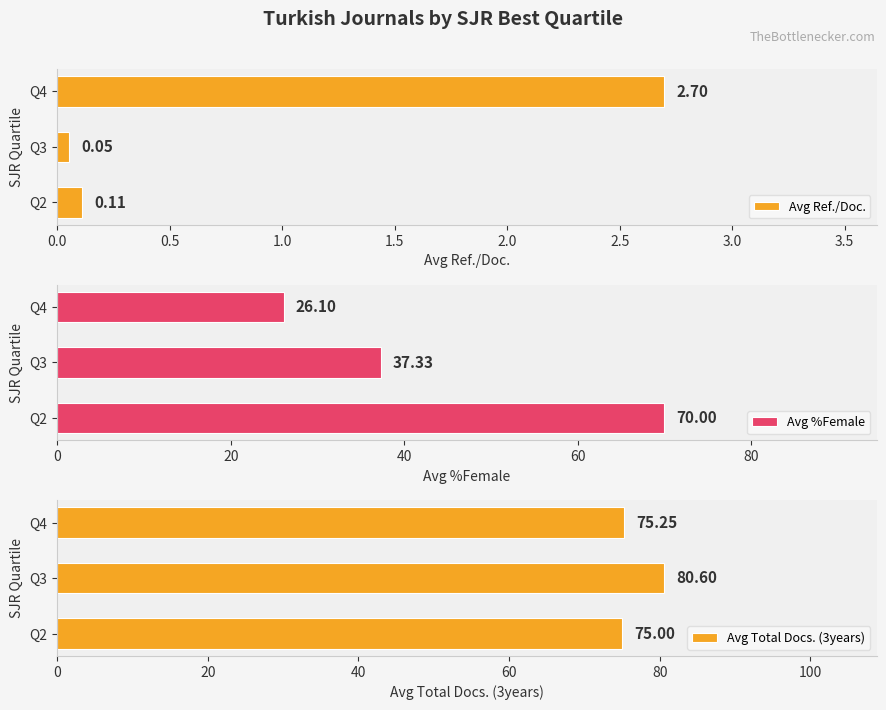

Are the bars horizontal?

Yes